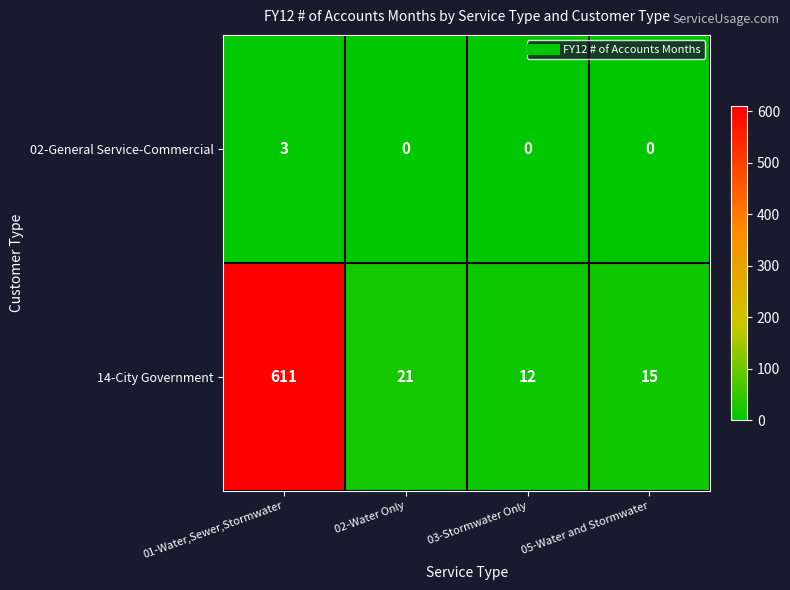

True or false: 02-General Service-Commercial has a value of -2 at 05-Water and Stormwater.

False